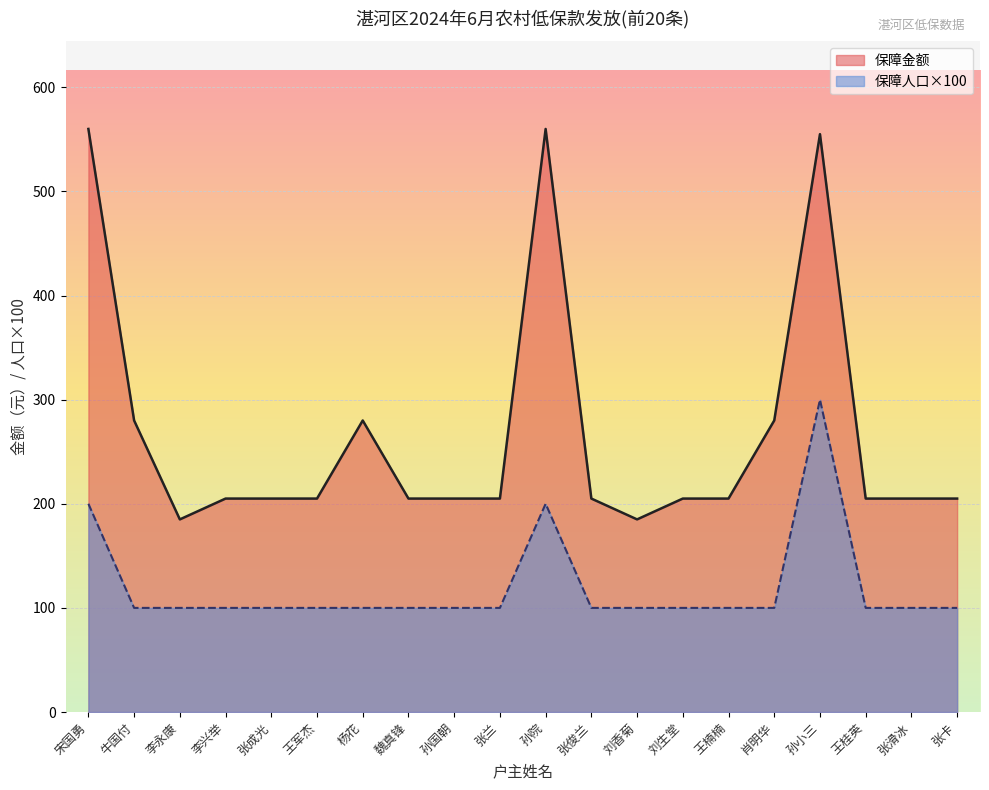

How many values in the 保障金额 series exceed 205?

6